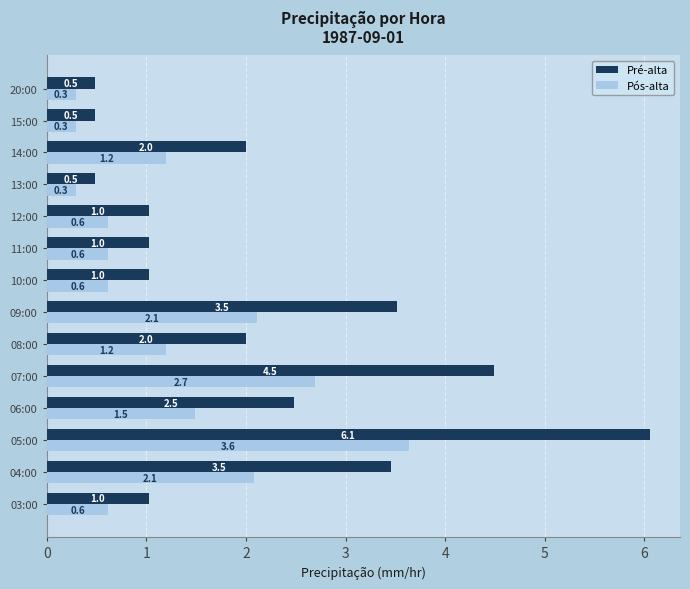

What are all the series names shown in the legend?

Pré-alta, Pós-alta